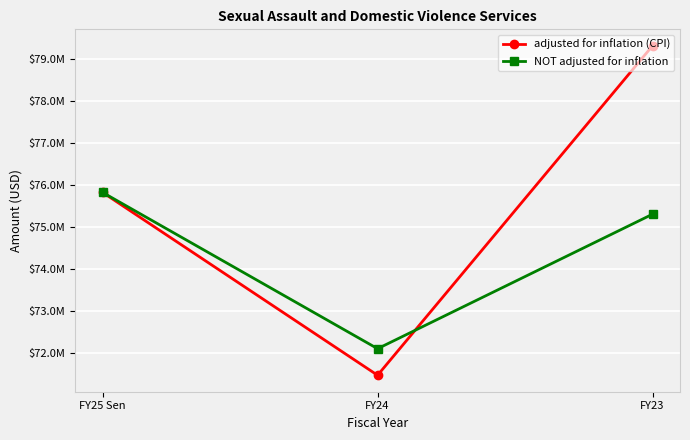

Which category has the highest value in the adjusted for inflation (CPI) series?

FY23